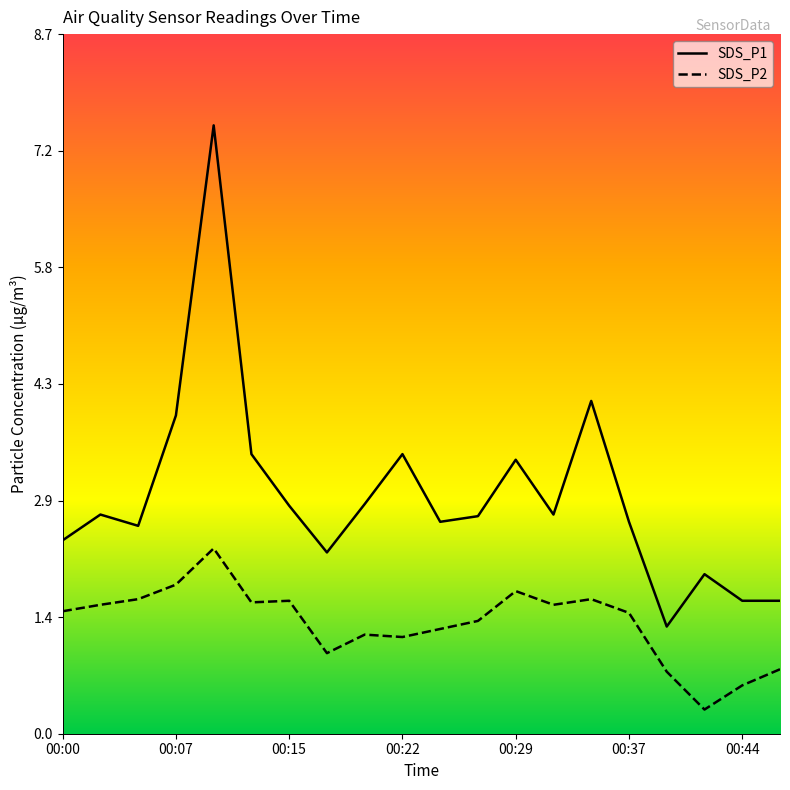

Which series has the largest total across all categories?

SDS_P1